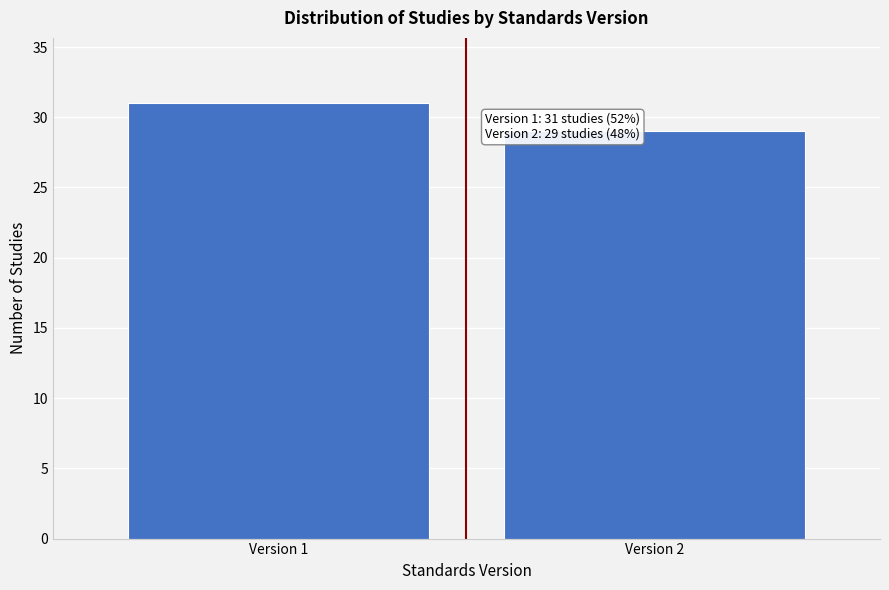

Reading right to left, transcribe all the data shown in this chart.

Version 2=29	Version 1=31